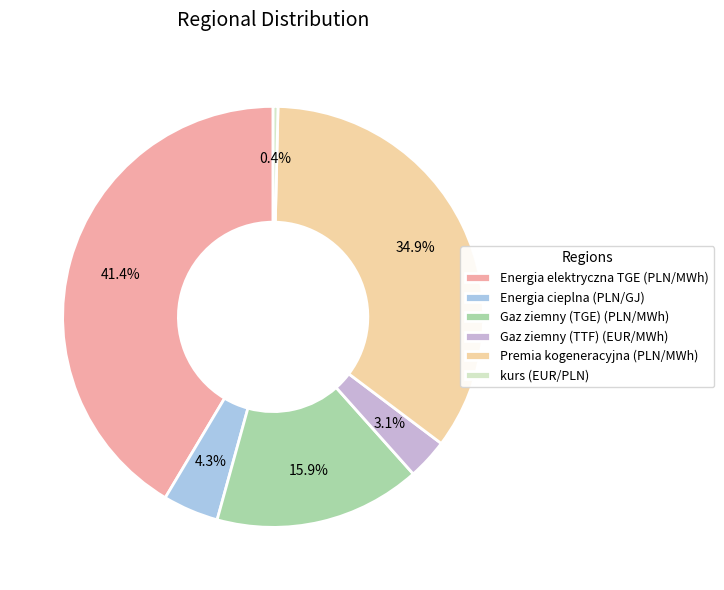

Do Energia cieplna (PLN/GJ) and kurs (EUR/PLN) together represent more than half of the pie?

No